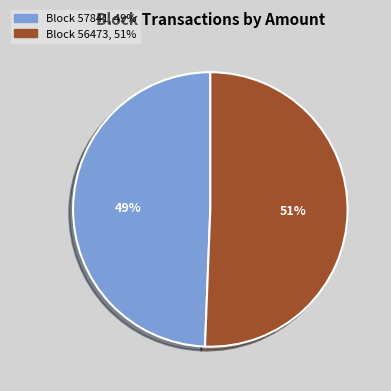

Is there any slice that represents more than half of the pie?

Yes